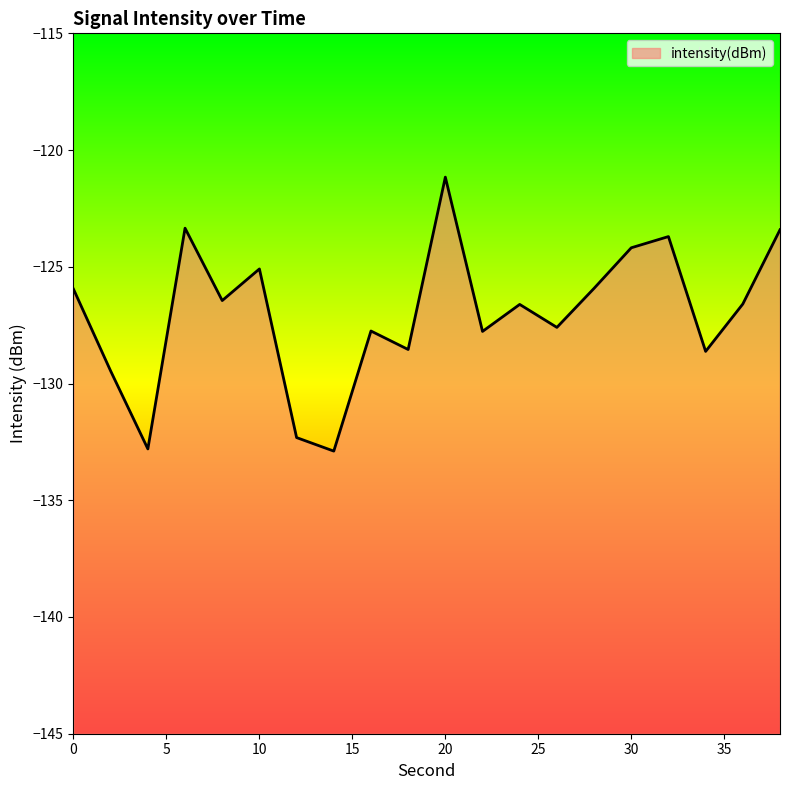

What is the minimum value shown in the chart?

-132.9